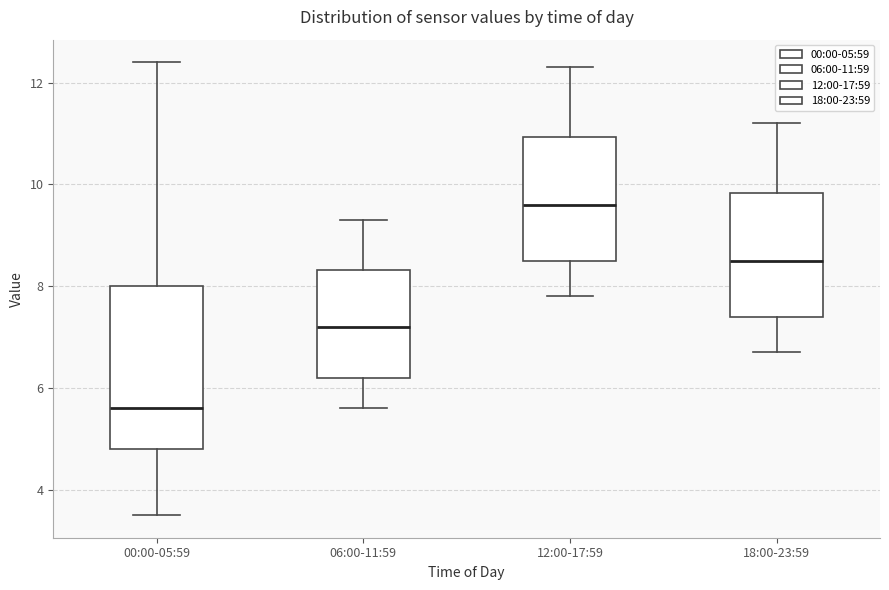

Which box is the tallest, from its lower edge to its upper edge?

00:00-05:59